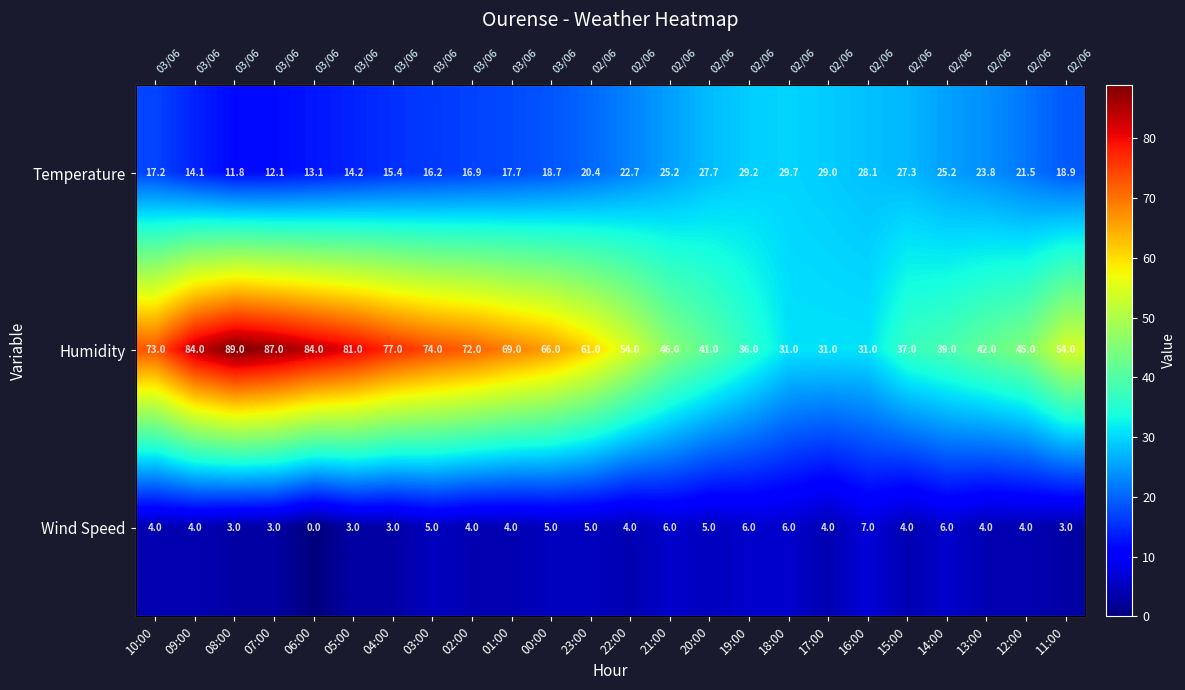

What is the difference between the Humidity values at 04:00 and 02:00?

5.0